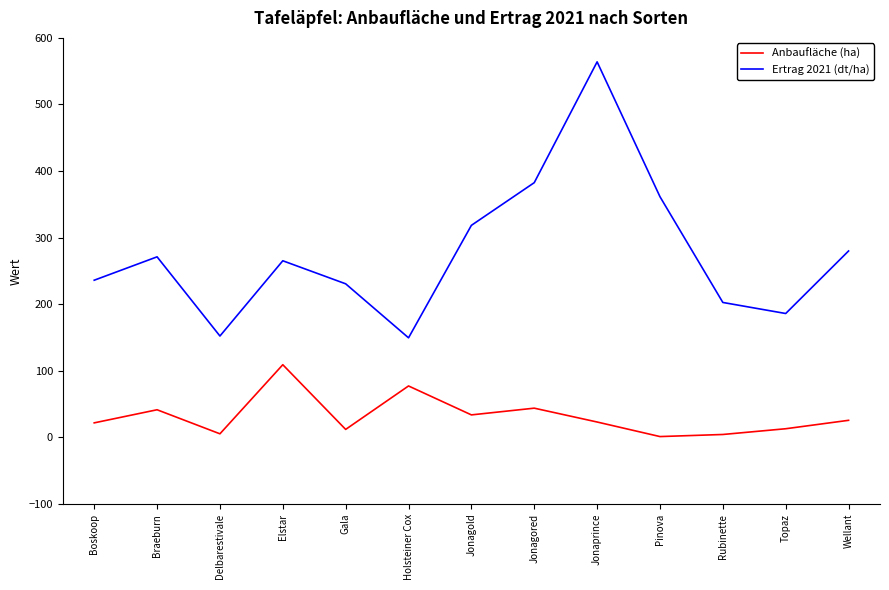

What is the maximum value shown in the chart?

564.0